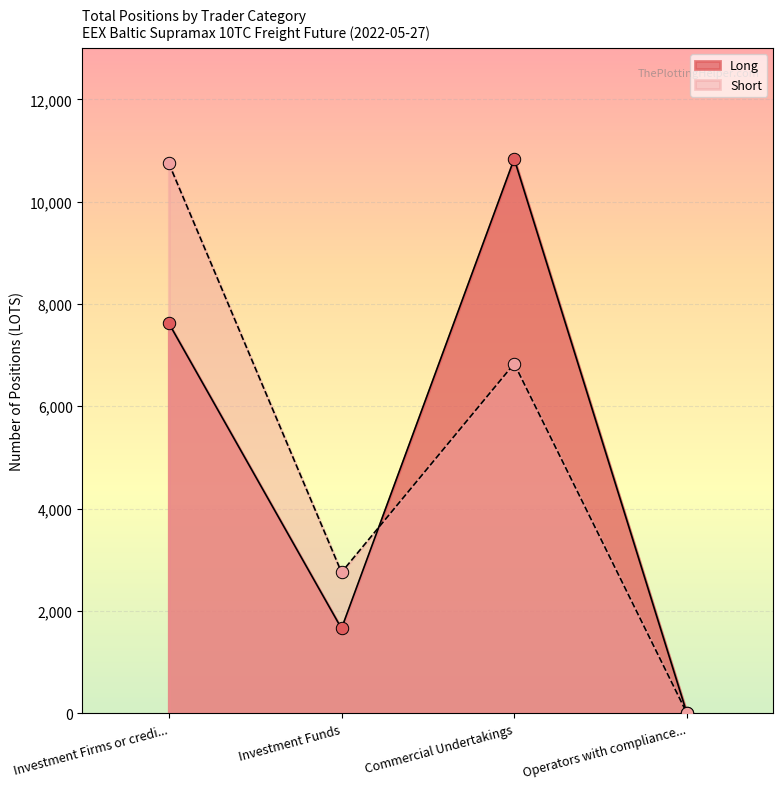

At how many categories does at least one series exceed 5000?

2